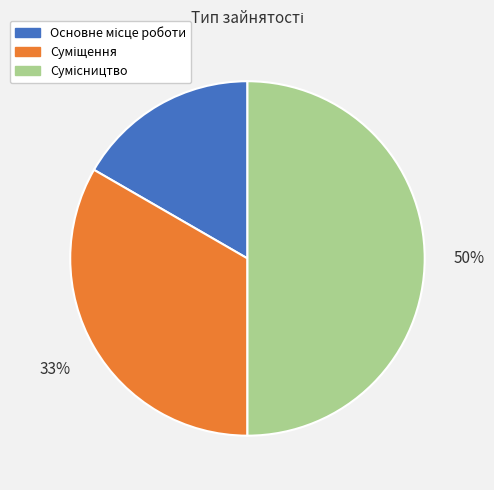

To the nearest percent, what is the difference between the largest and smallest slice percentages?

33%